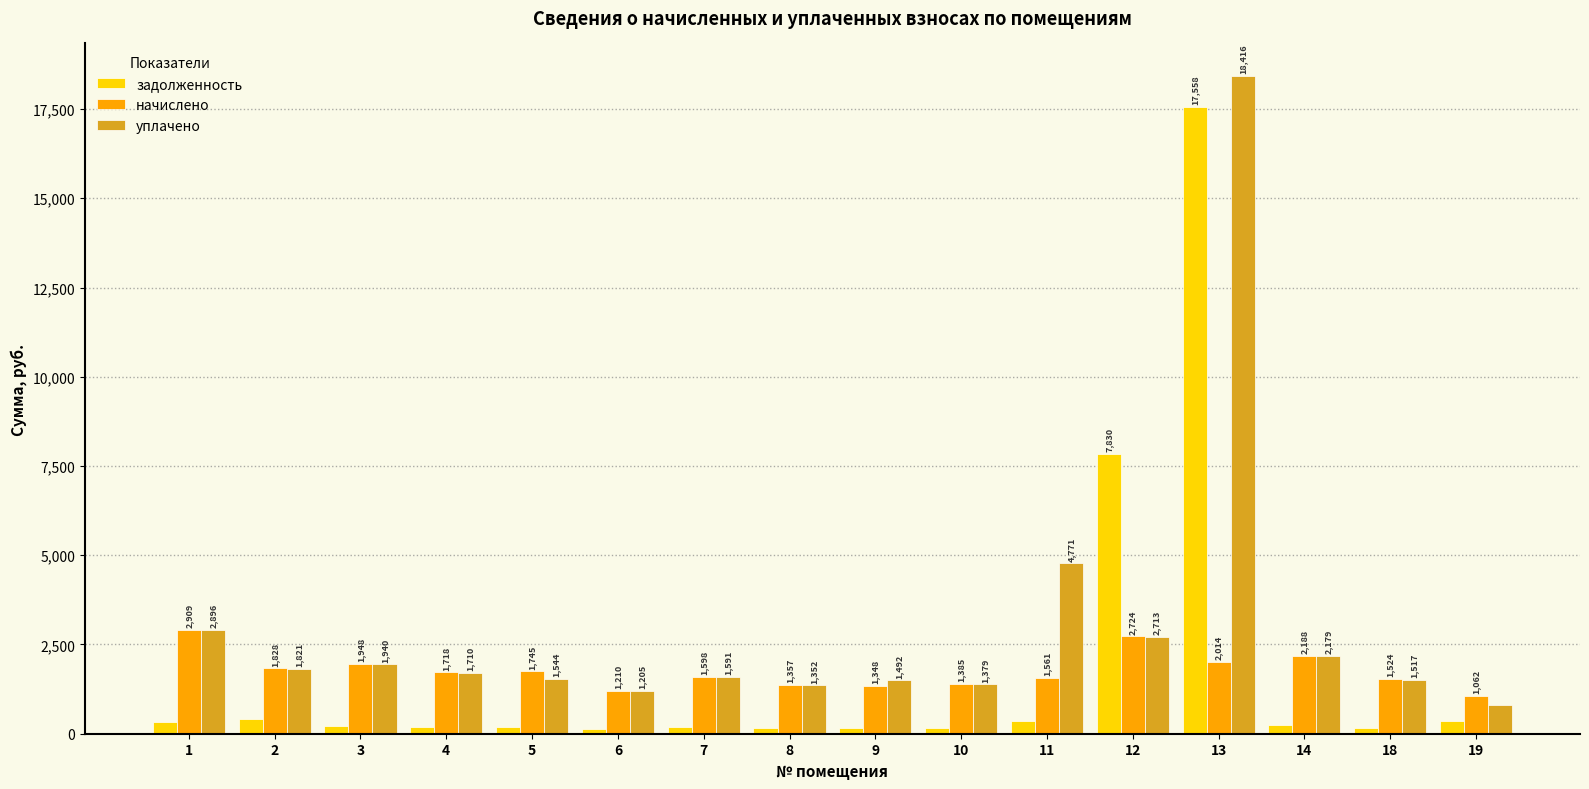

What is the difference between the maximum and minimum values in the уплачено series?

17600.5